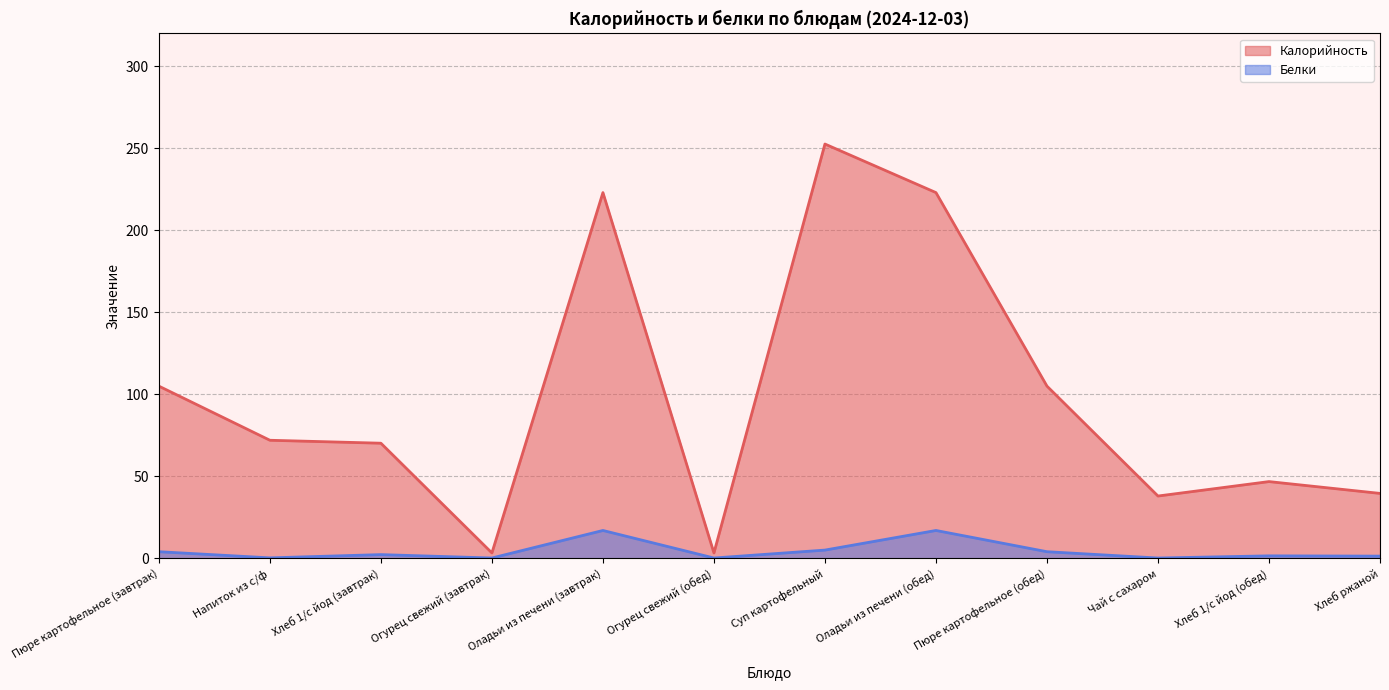

Reading right to left, list all the values displayed in this chart.

Калорийность: Хлеб ржаной=39.6	Хлеб 1/с йод (обед)=46.8	Чай с сахаром=38.0	Пюре картофельное (обед)=105.0	Оладьи из печени (обед)=223.0	Суп картофельный=252.6	Огурец свежий (обед)=3.3	Оладьи из печени (завтрак)=223.0	Огурец свежий (завтрак)=3.3	Хлеб 1/с йод (завтрак)=70.2	Напиток из с/ф=72.0	Пюре картофельное (завтрак)=105.0
Белки: Хлеб ржаной=1.4	Хлеб 1/с йод (обед)=1.5	Чай с сахаром=0.2	Пюре картофельное (обед)=4.0	Оладьи из печени (обед)=17.0	Суп картофельный=5.0	Огурец свежий (обед)=0.2	Оладьи из печени (завтрак)=17.0	Огурец свежий (завтрак)=0.2	Хлеб 1/с йод (завтрак)=2.3	Напиток из с/ф=0.3	Пюре картофельное (завтрак)=4.0